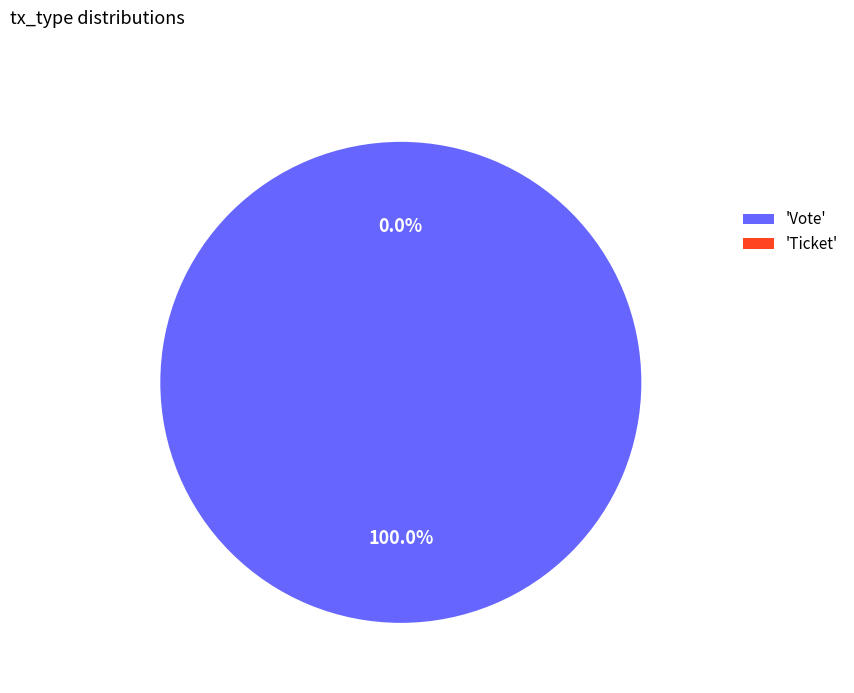

True or false: Ticket accounts for 0% of the total.

True